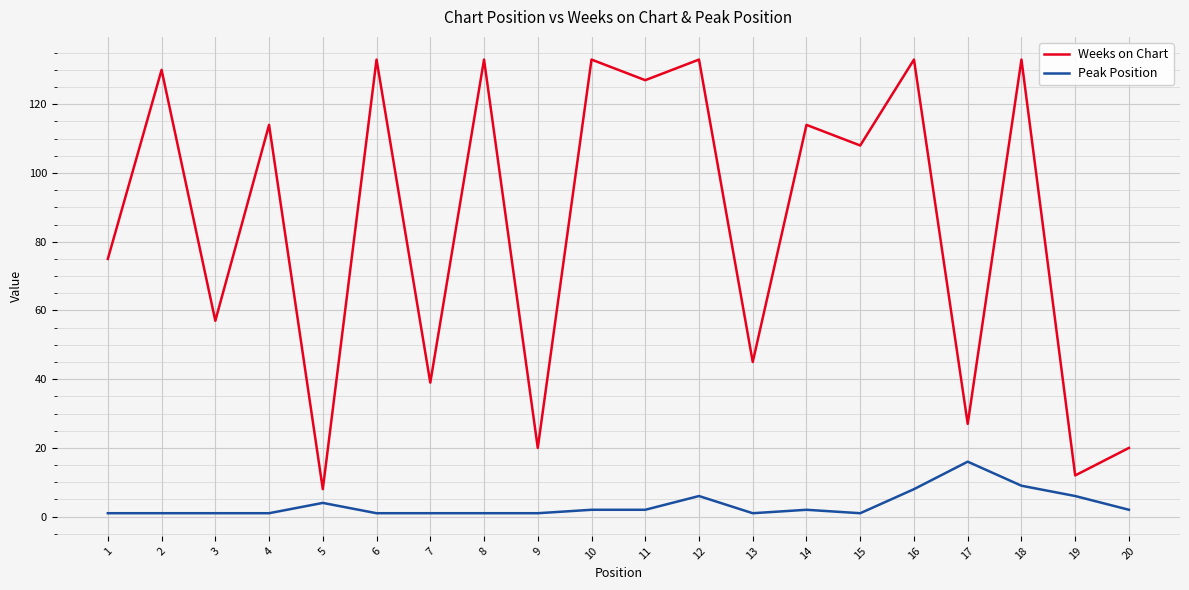

Reading right to left, extract all data points from this chart.

Weeks on Chart: 20	12	133	27	133	108	114	45	133	127	133	20	133	39	133	8	114	57	130	75
Peak Position: 2	6	9	16	8	1	2	1	6	2	2	1	1	1	1	4	1	1	1	1